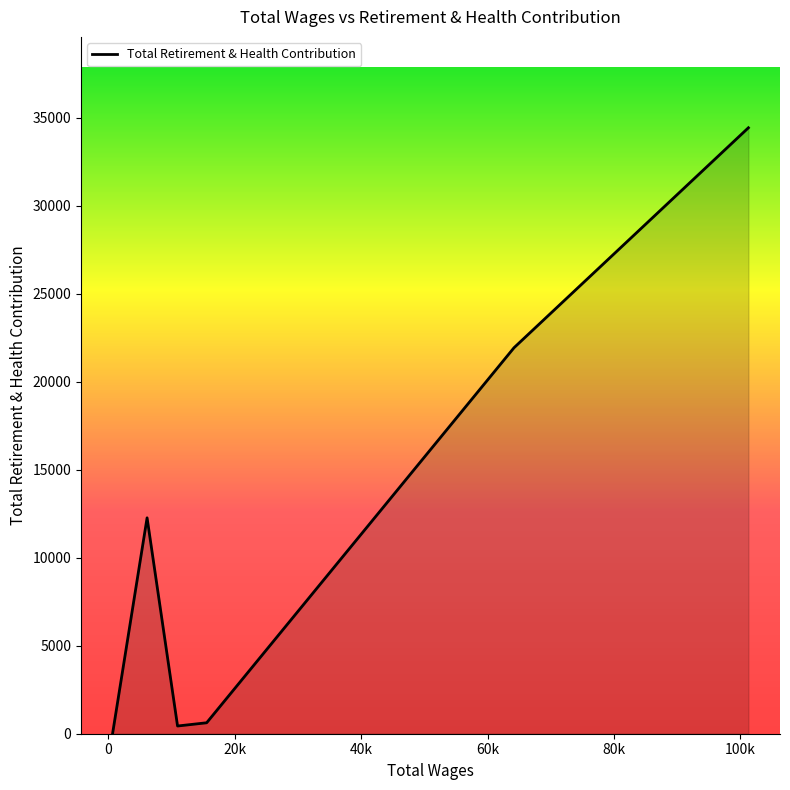

How many categories are shown in the chart?

6